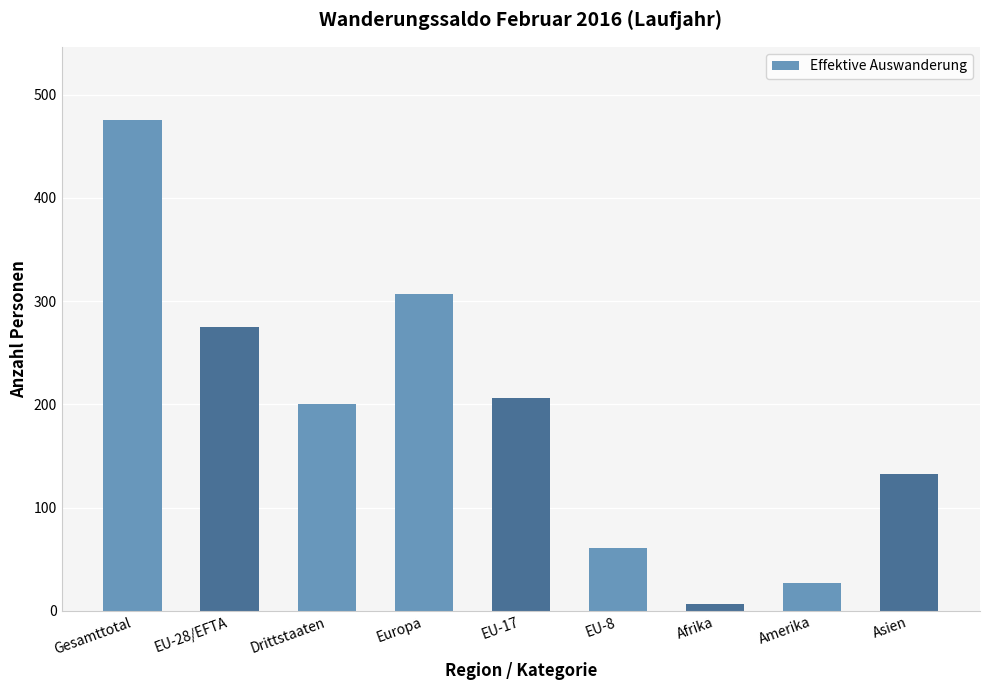

True or false: the data shows 61 at EU-8.

True